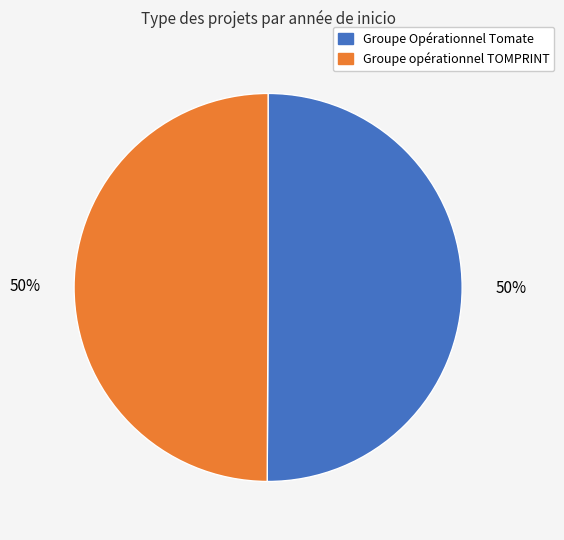

How many segments does this pie chart have?

2